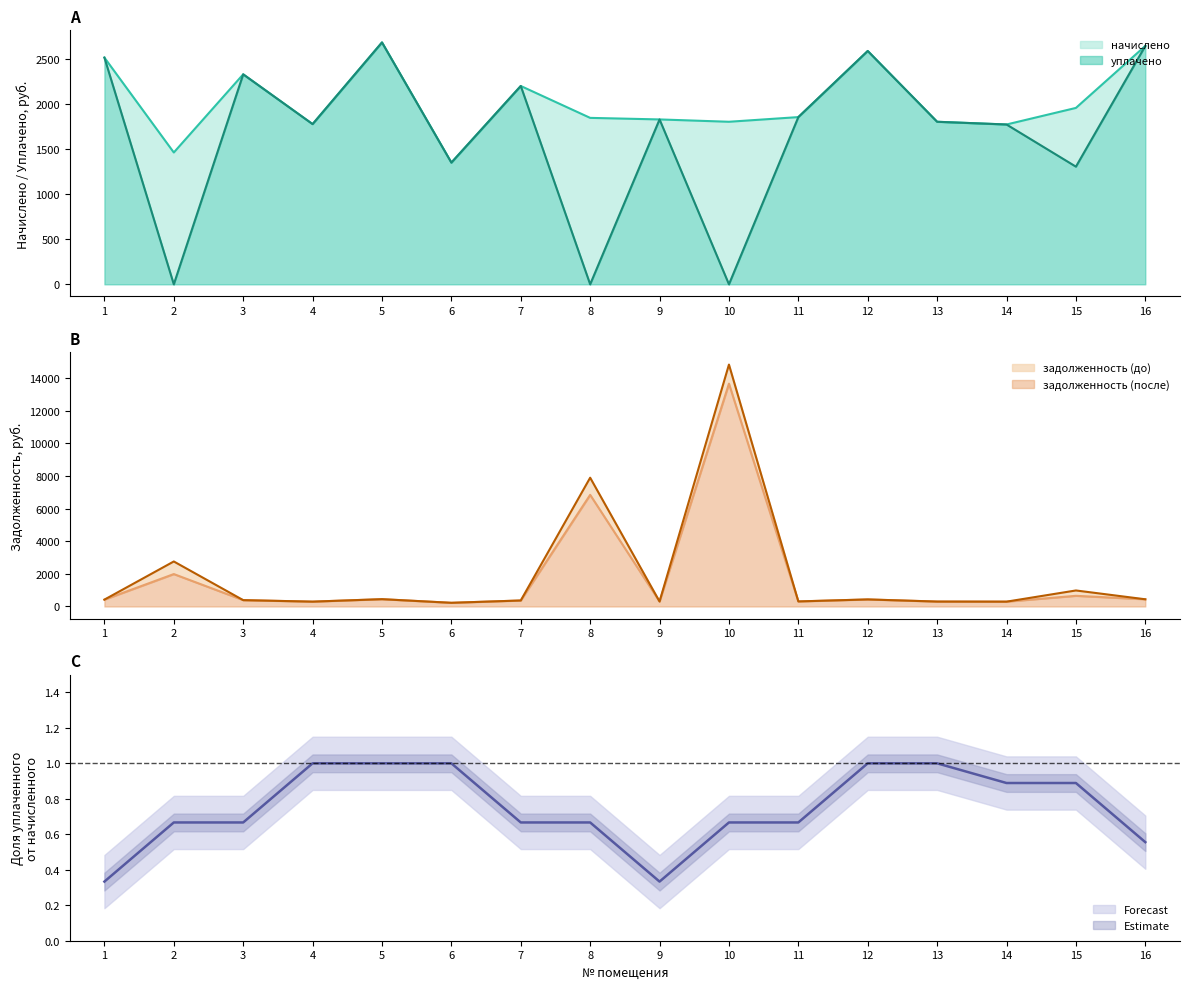

How many interior local peaks does the уплачено series have?

5